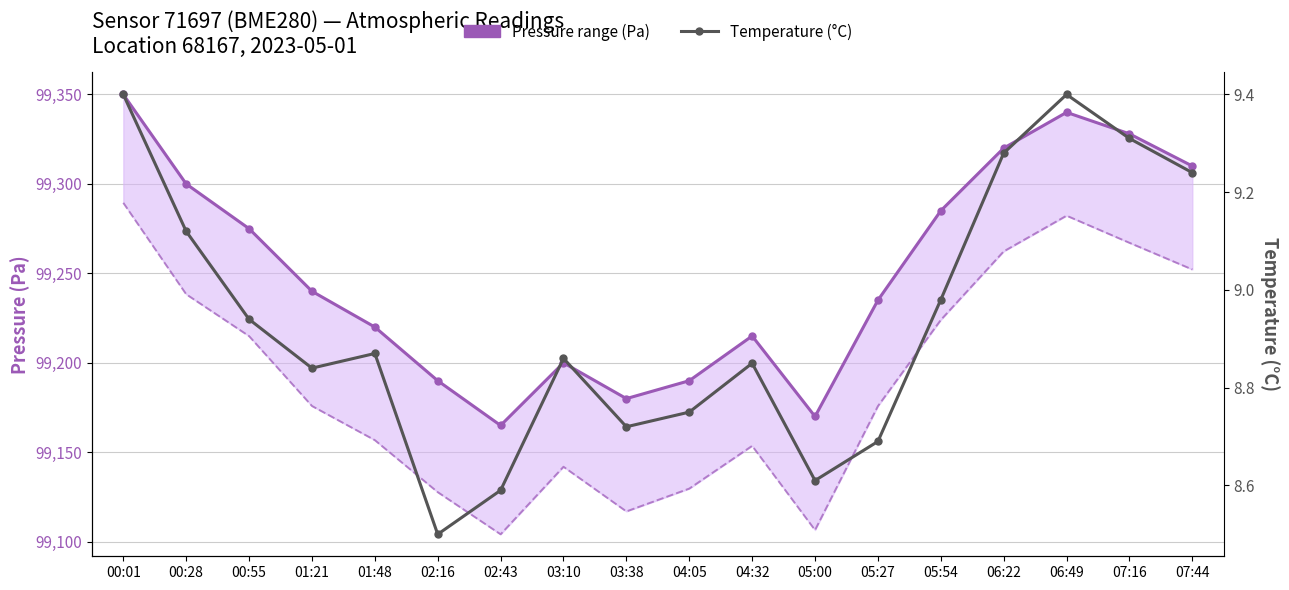

At which category does Pressure range (Pa) reach its first local peak?

03:10